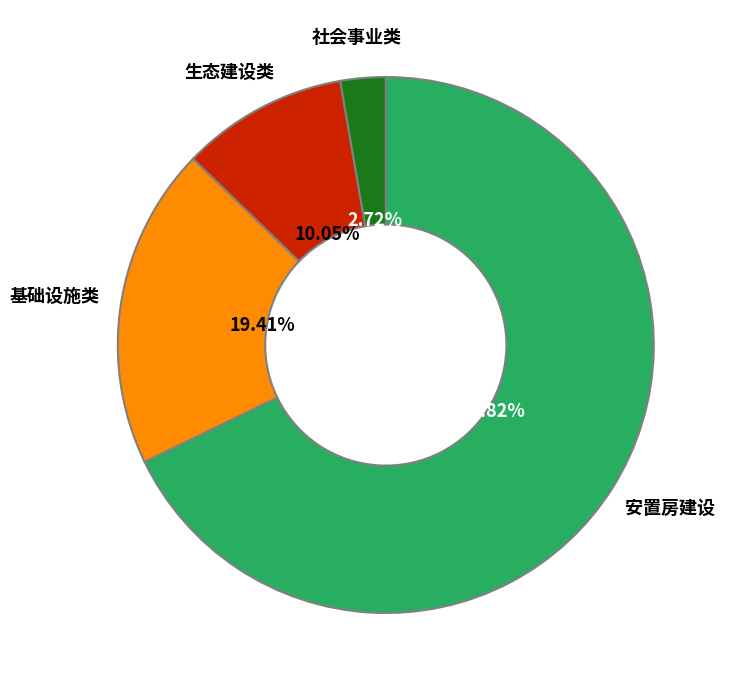

Combined, do 生态建设类 and 社会事业类 account for over 50%?

No